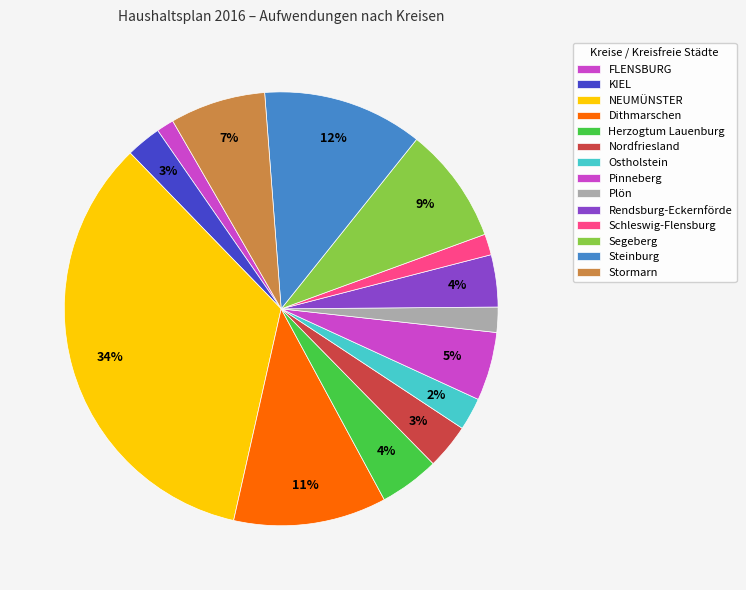

How many segments does this pie chart have?

14